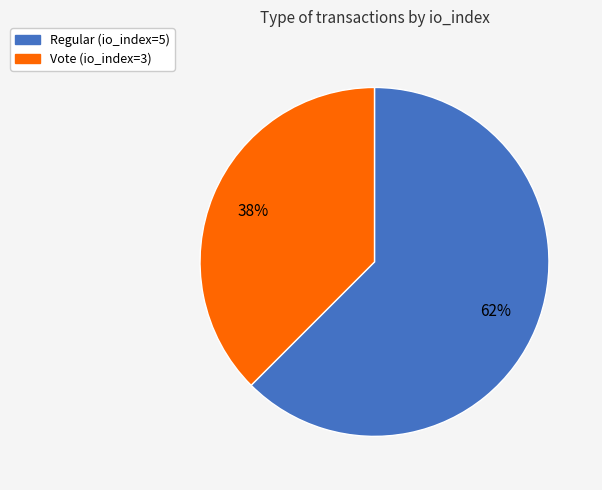

To the nearest percent, what is the combined percentage of Regular (io_index=5) and Vote (io_index=3)?

100%